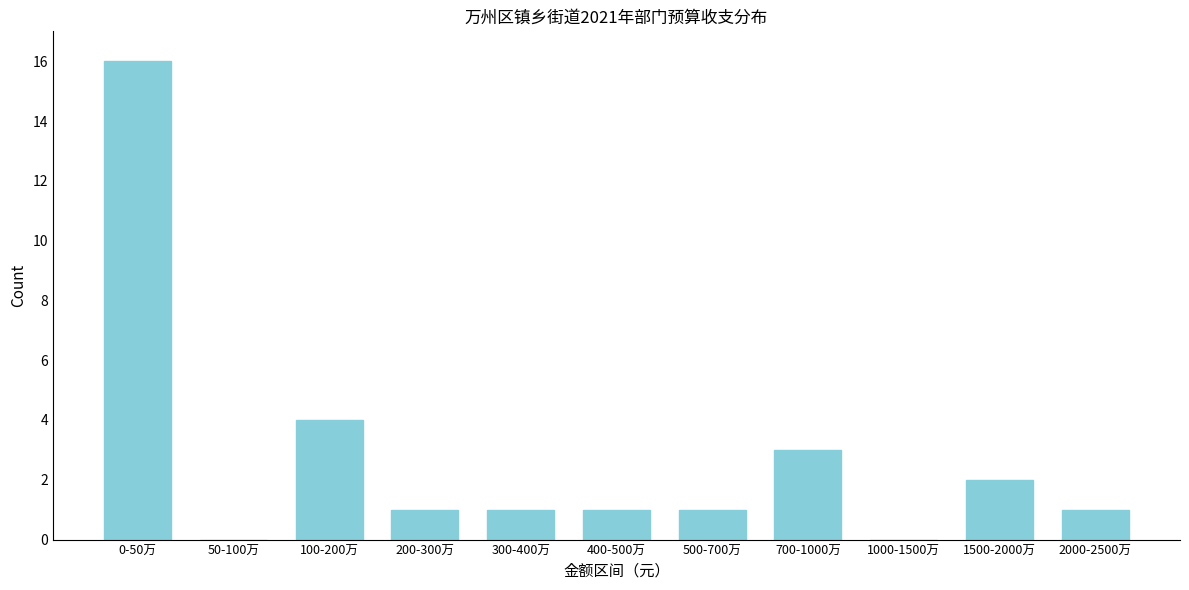

Reading right to left, transcribe all the data shown in this chart.

2000-2500万=1	1500-2000万=2	1000-1500万=0	700-1000万=3	500-700万=1	400-500万=1	300-400万=1	200-300万=1	100-200万=4	50-100万=0	0-50万=16